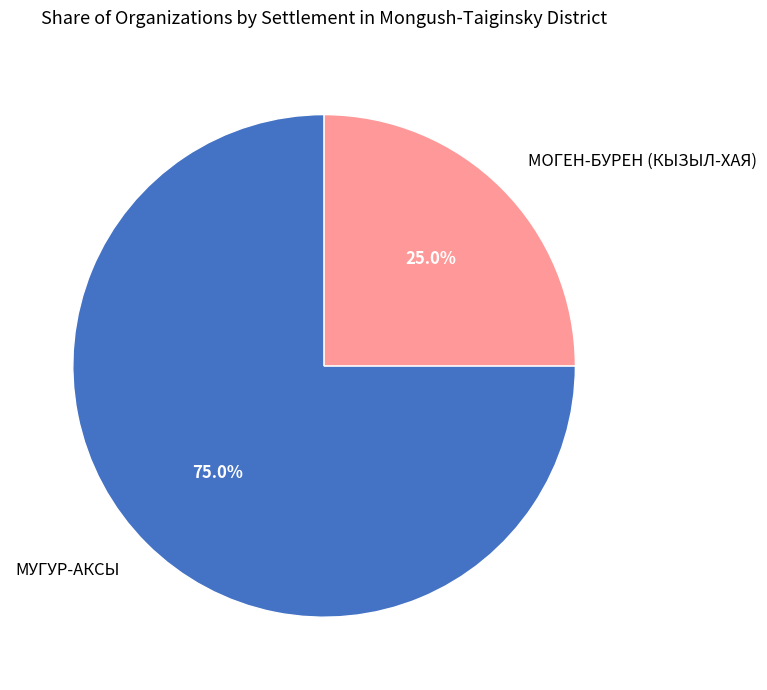

Between МОГЕН-БУРЕН (КЫЗЫЛ-ХАЯ) and МУГУР-АКСЫ, which is larger?

МУГУР-АКСЫ